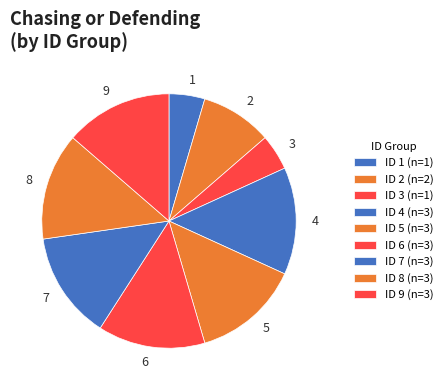

What is the ratio of the value at 4 to the value at 5?

1.0